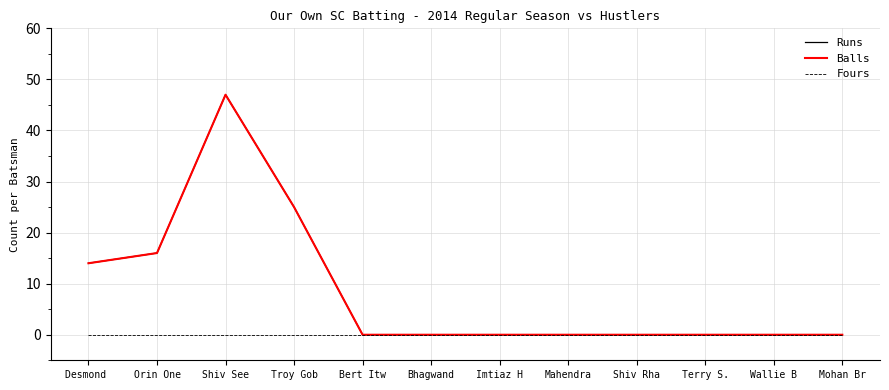

Does the chart have visible grid lines?

Yes